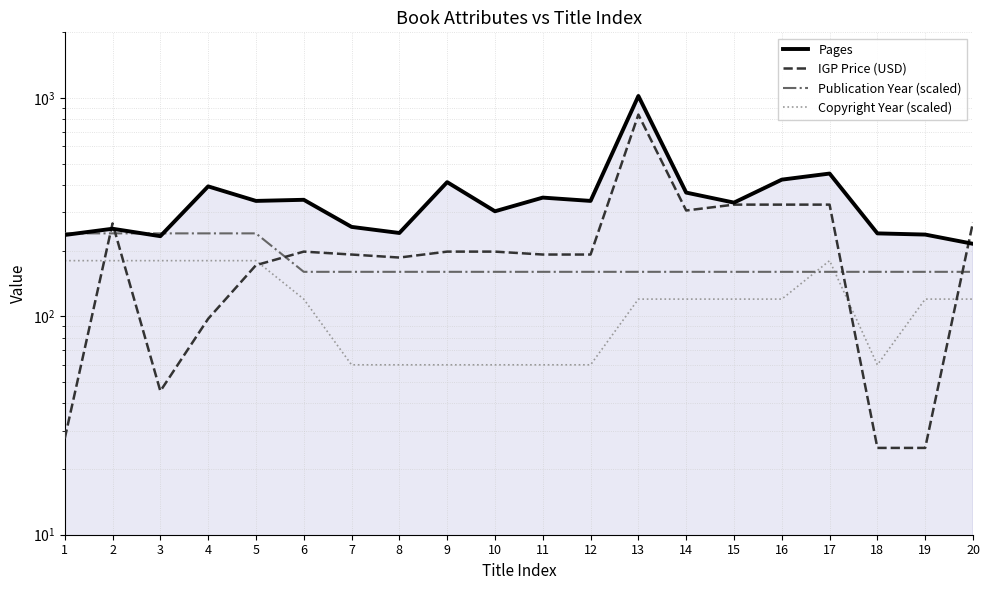

What is the value of the Copyright Year (scaled) point at the 9th from the left?

60.0